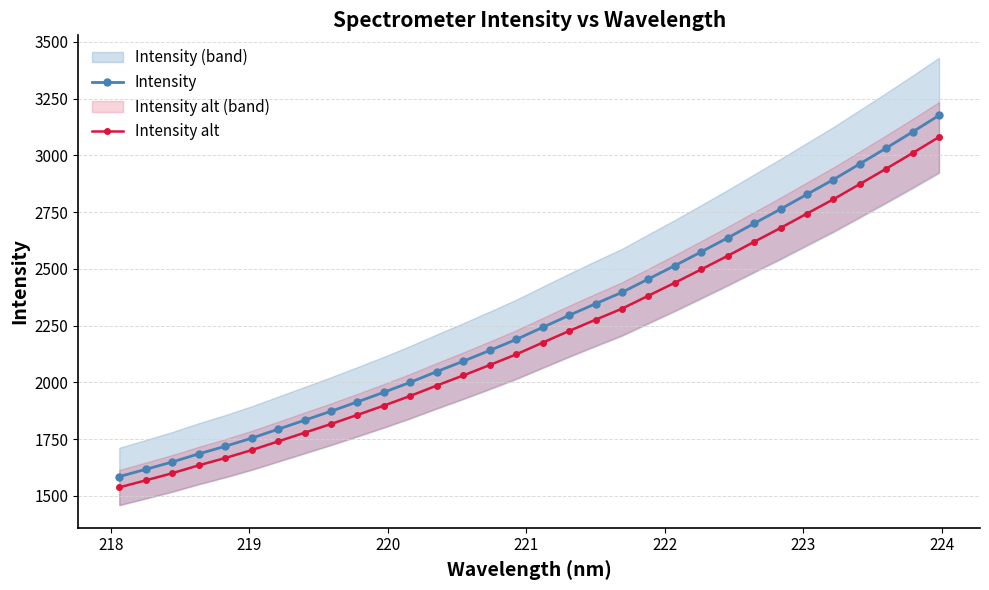

True or false: Intensity and Intensity alt intersect in this chart.

False